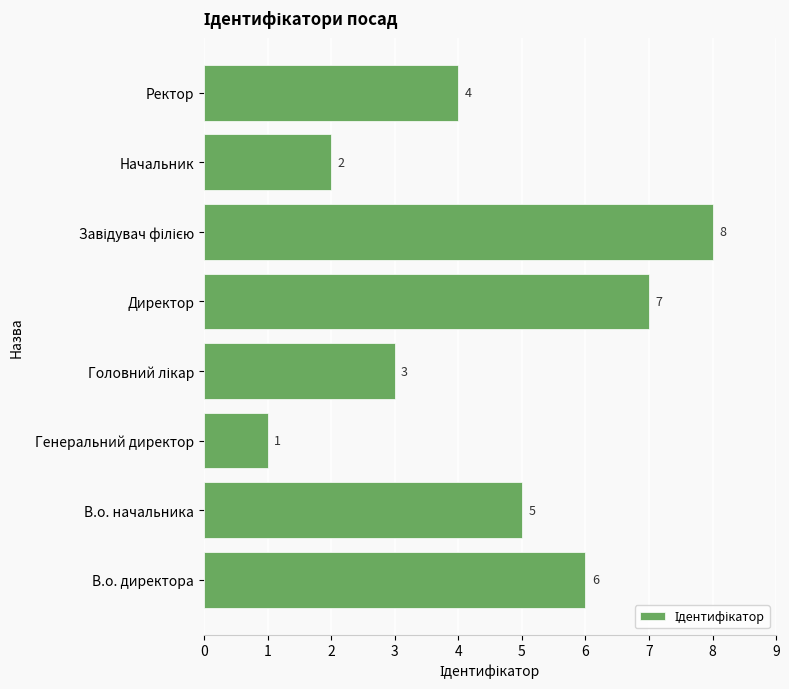

Which label corresponds to the smallest value in the chart?

Генеральний директор